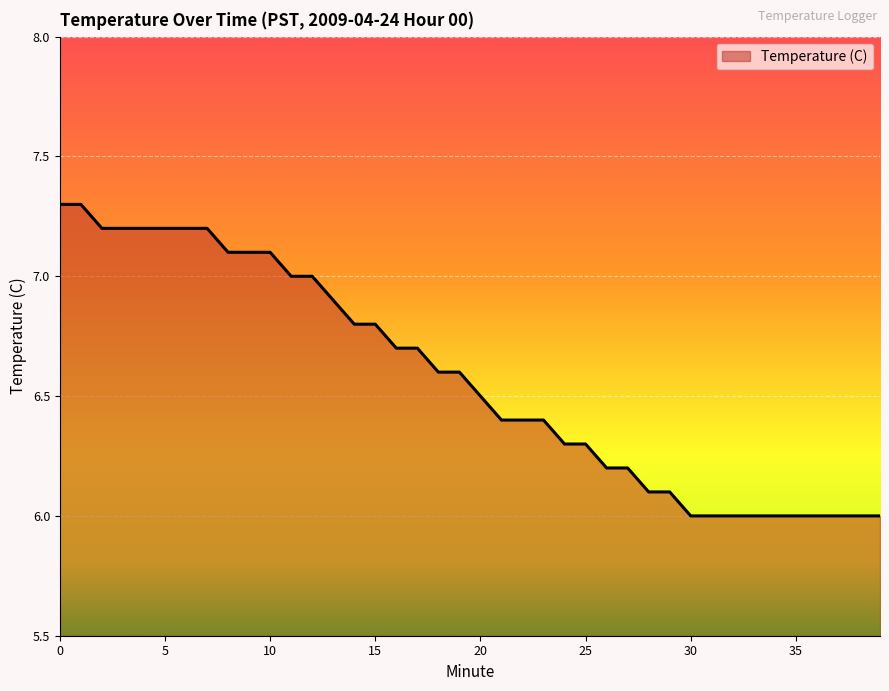

What is the difference between the maximum and minimum values?

1.3